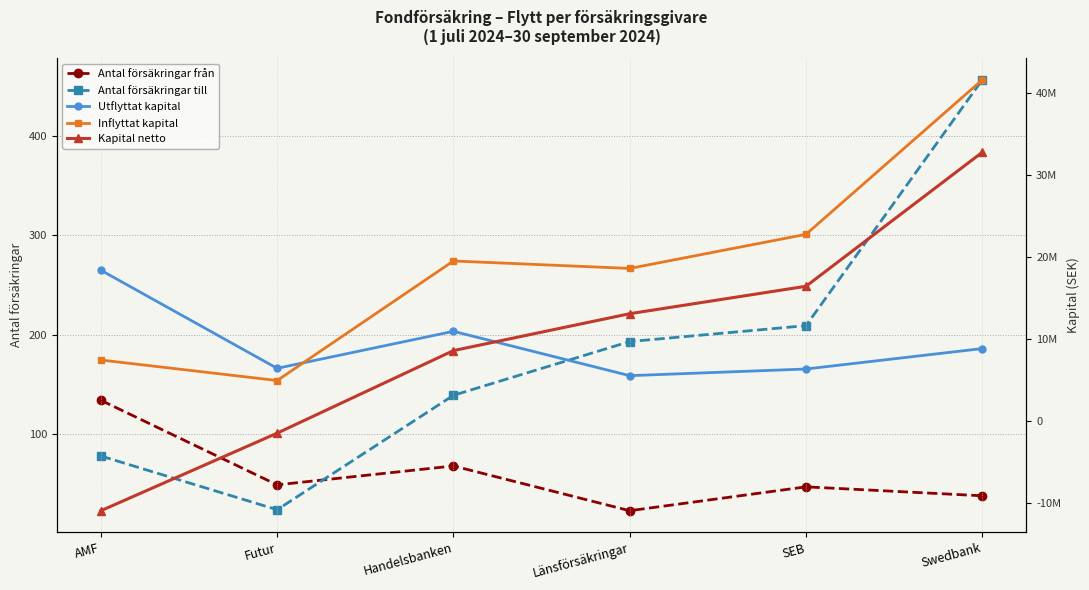

Which series has the largest total across all categories?

Inflyttat kapital